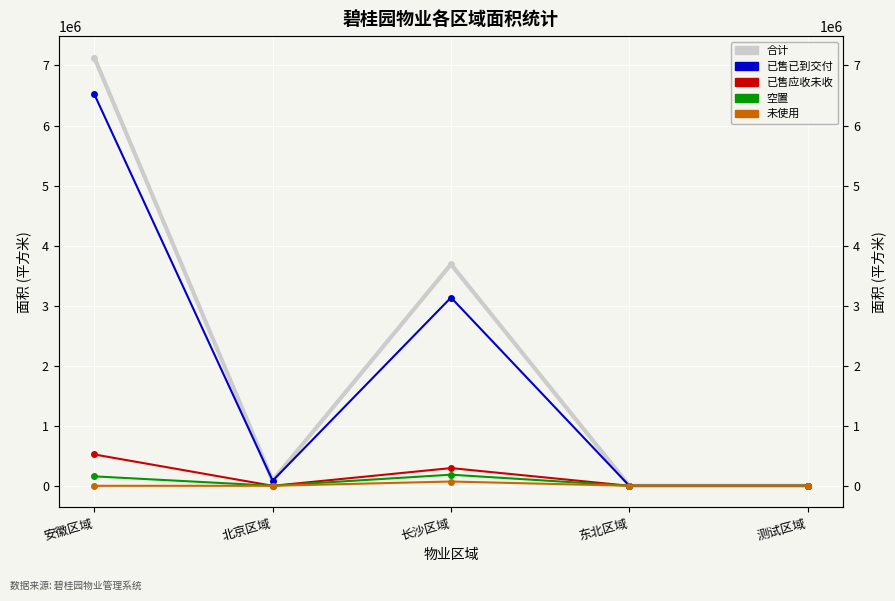

What are all the series names shown in the legend?

合计, 已售已到交付, 已售应收未收, 空置, 未使用